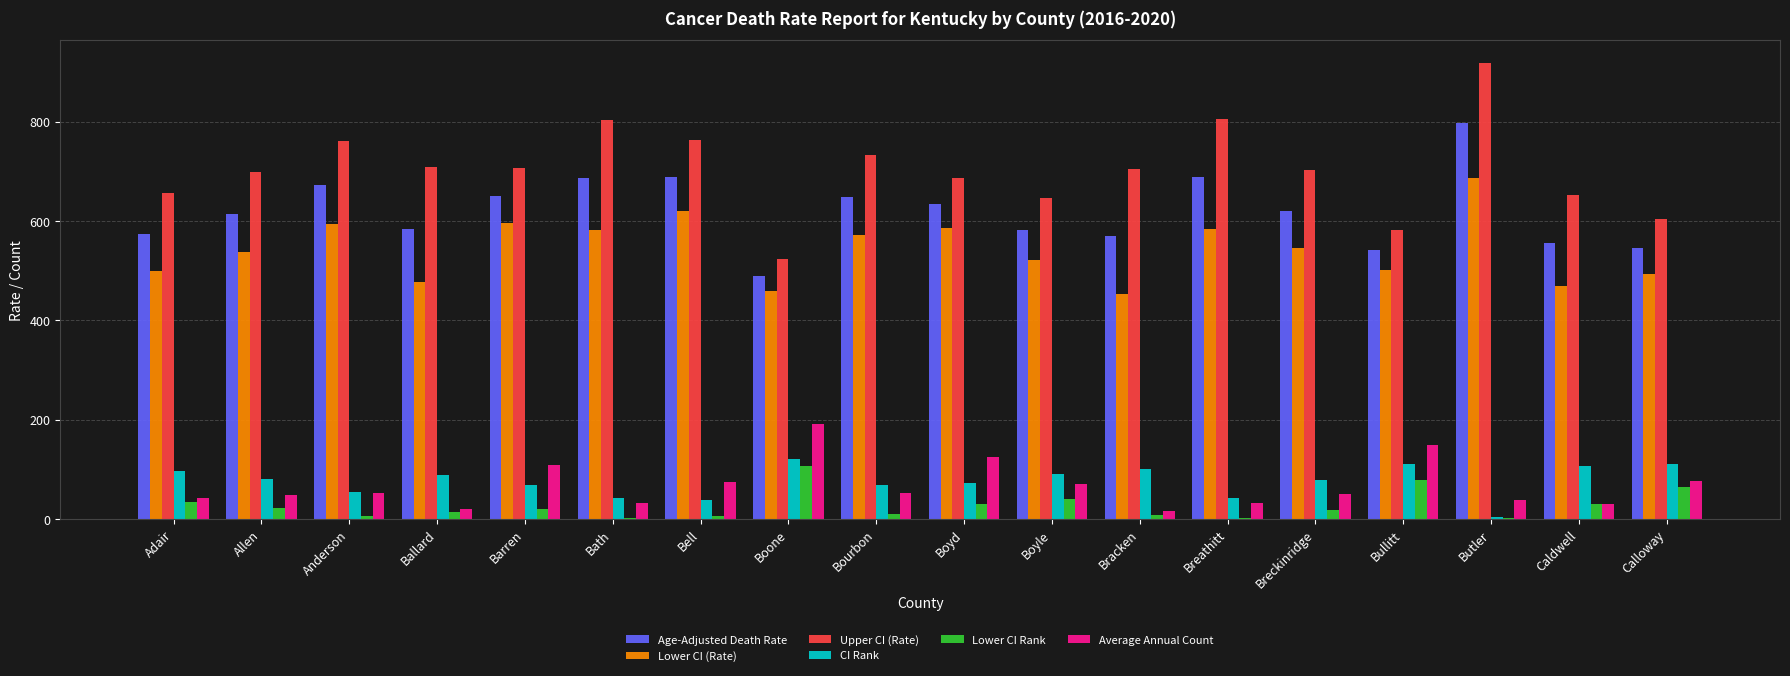

Which category has the highest value across all series?

Butler